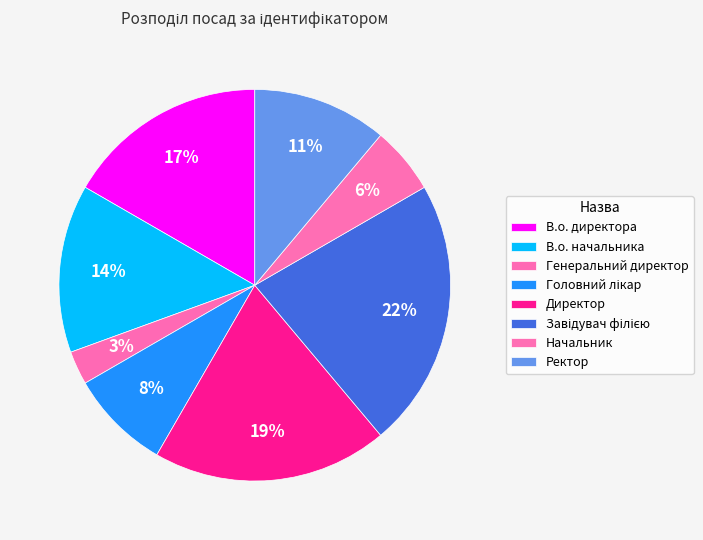

Combined, what portion of the pie is Генеральний директор and Директор?

22.2%